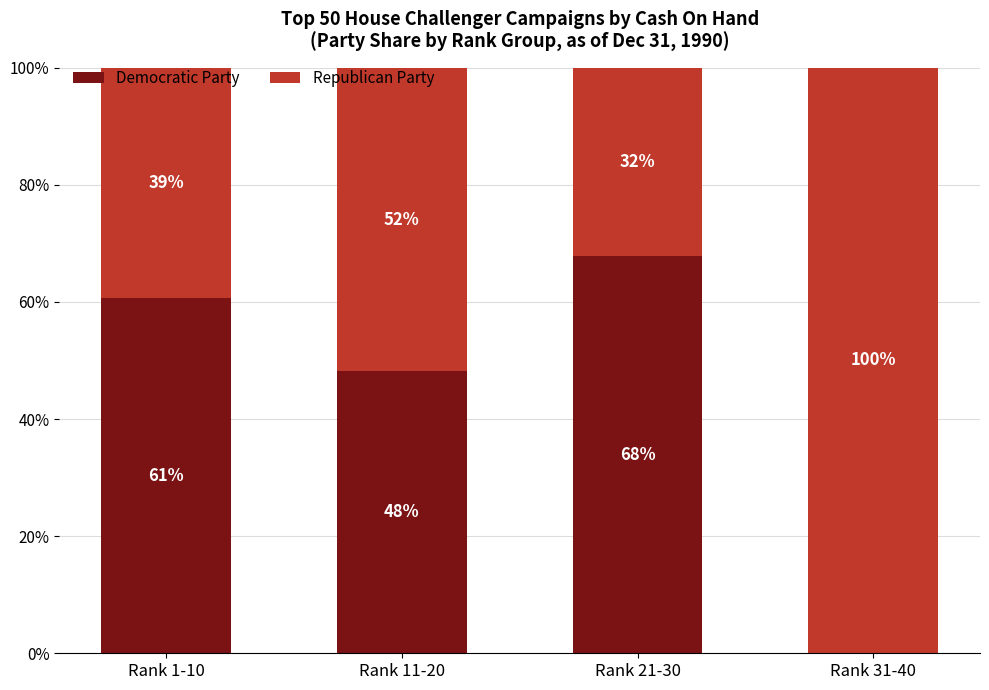

Where does the Democratic Party series first go above 60?

Rank 1-10